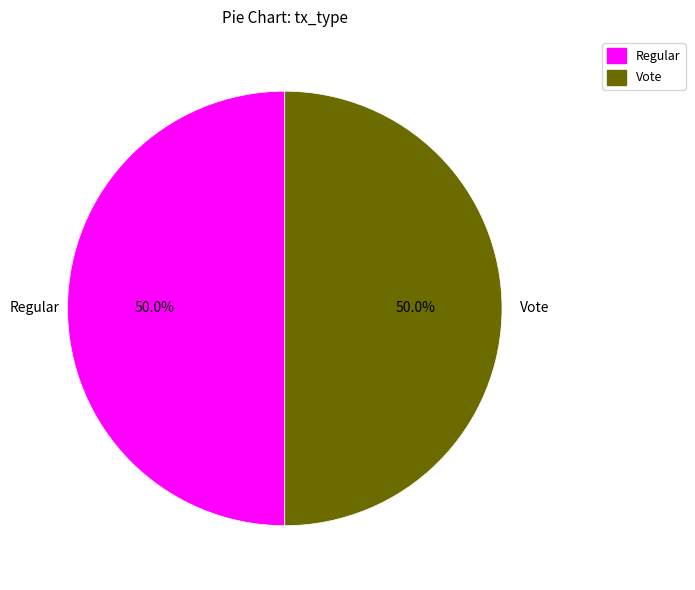

What percentage do Vote and Regular together represent?

100.0%